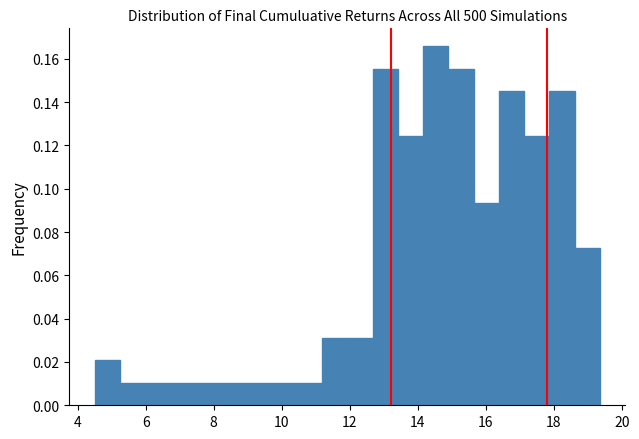

Around what value on the x-axis is the tallest bar? Give the approximate position of its centre, as read against the axis.

14.6